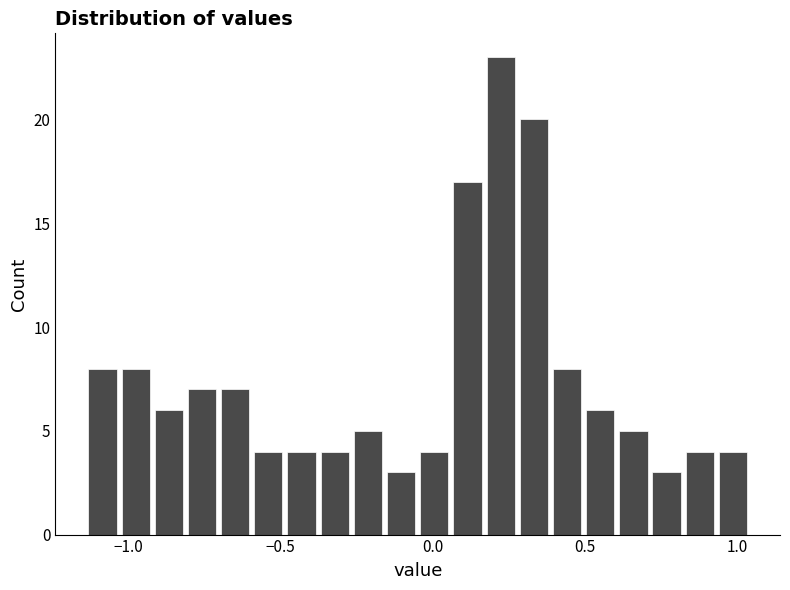

Read against the x-axis, roughly where is the centre of the tallest bar?

0.20